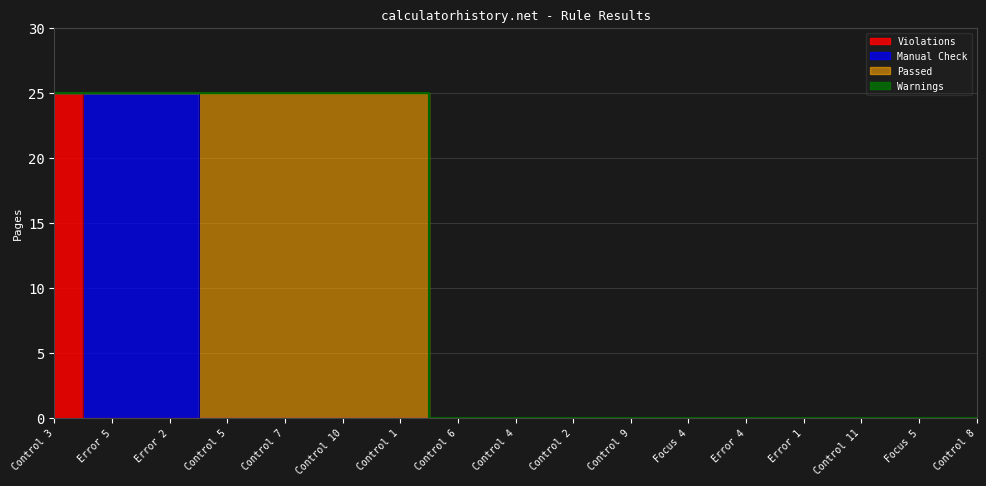

How many lines are shown in the chart?

4